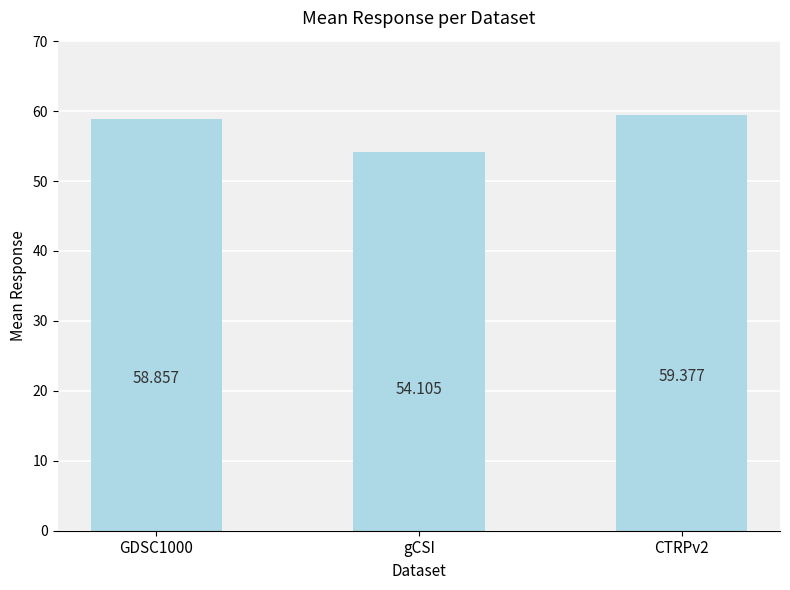

Reading left to right, list all the values displayed in this chart.

58.9	54.1	59.4